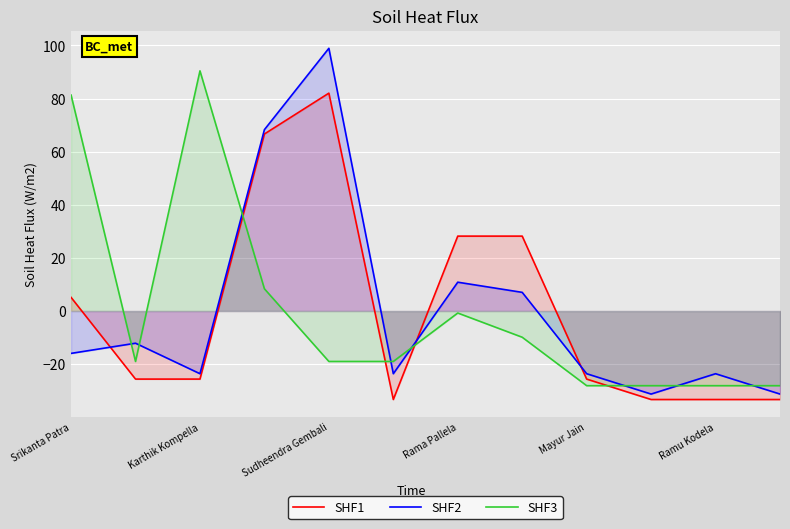

Is the value of SHF3 at Ramu Kodela greater than the value of SHF1 at Karthik Kompella?

No